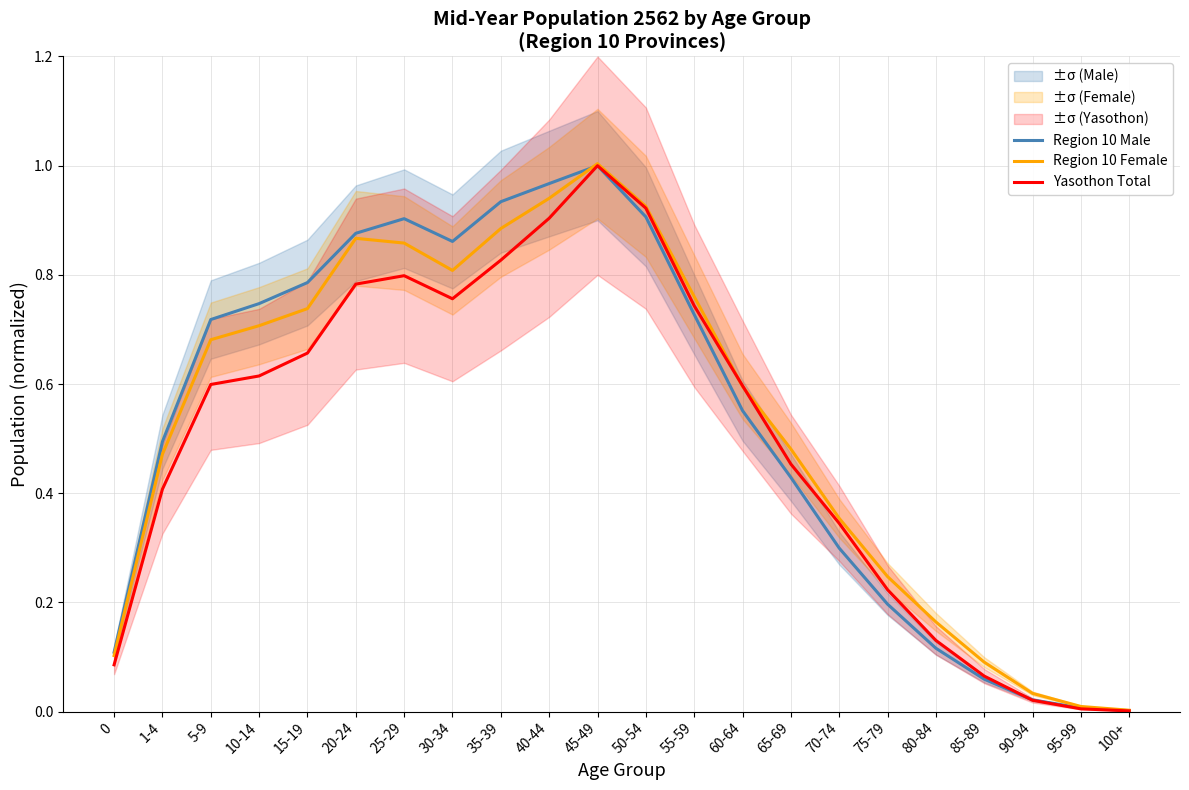

What is the difference between the Region 10 Female values at 95-99 and 35-39?

0.9